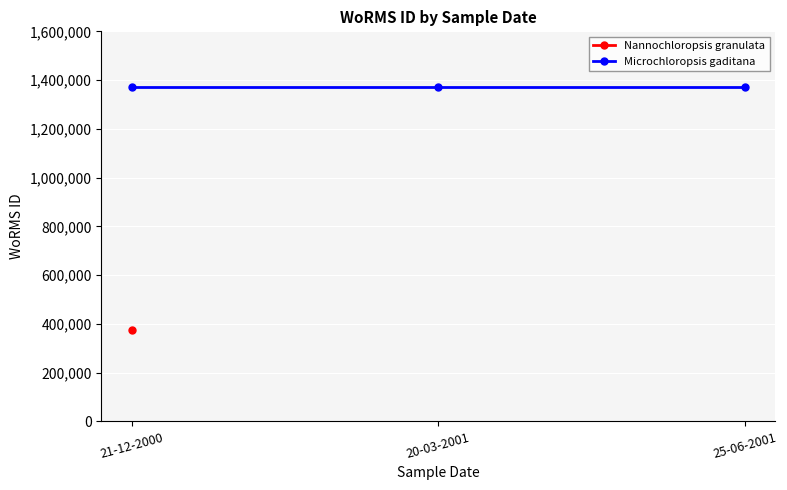

At 20-03-2001, list the series in order from smallest to largest.

Nannochloropsis granulata, Microchloropsis gaditana